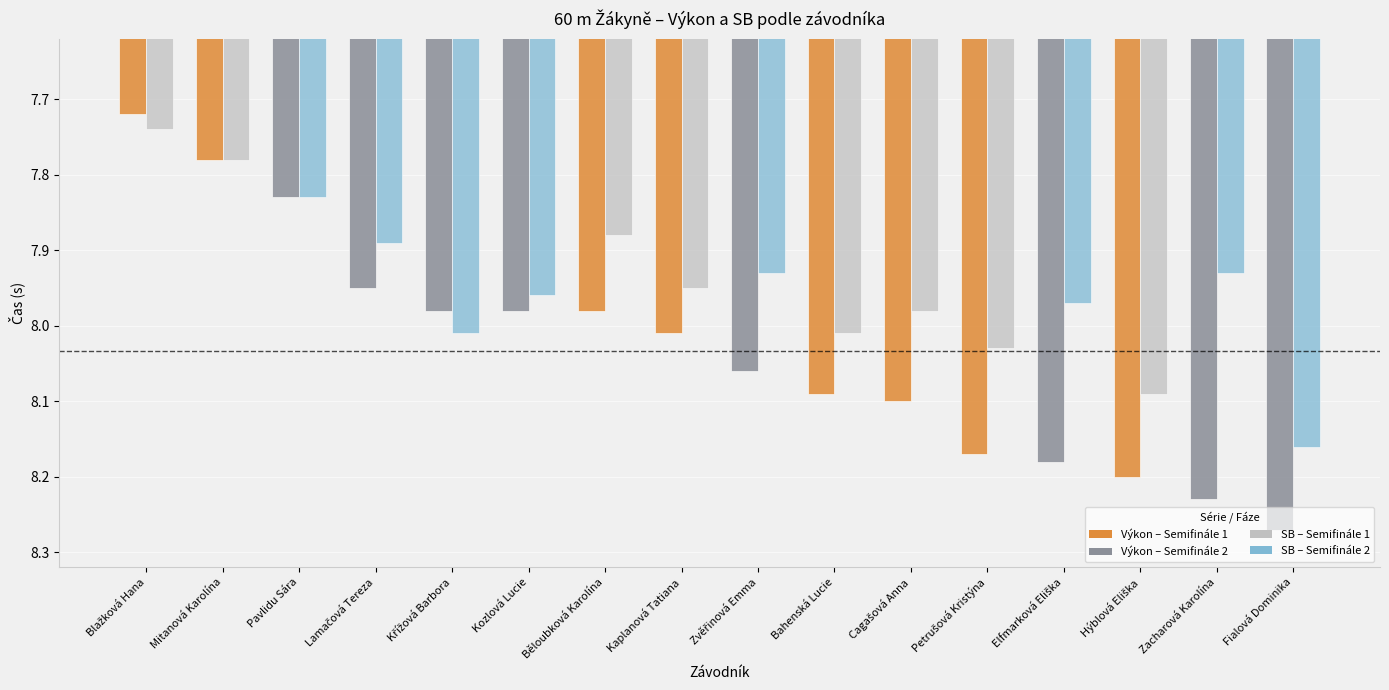

Which category has the highest value across all series?

Fialová Dominika